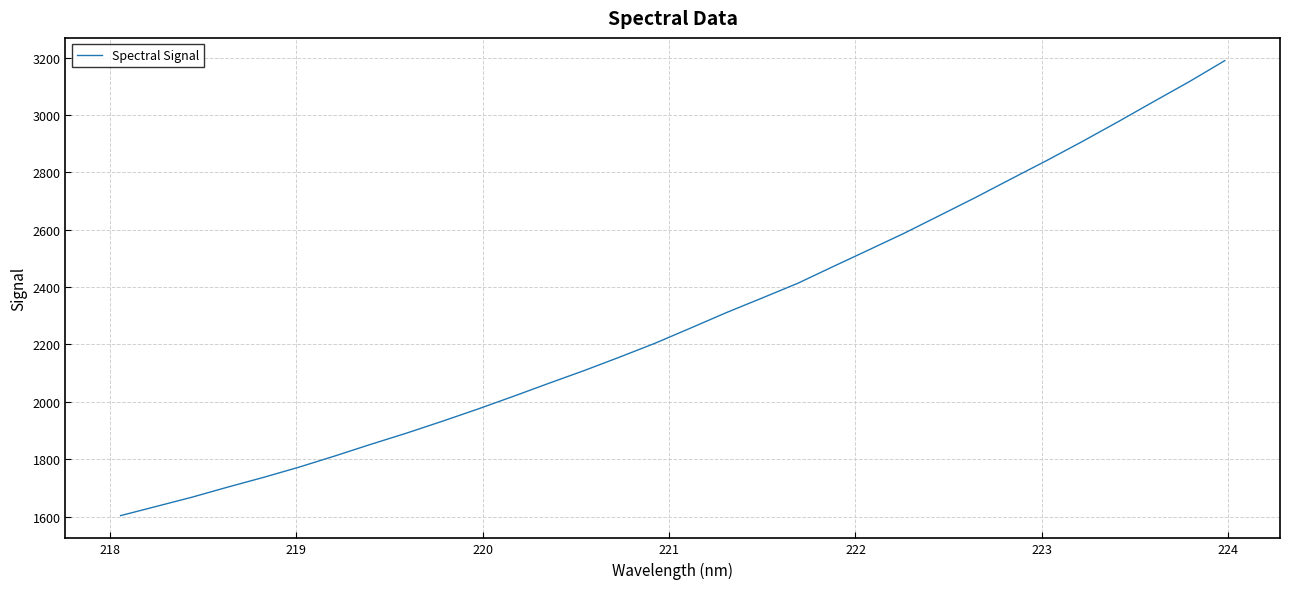

What is the maximum value shown in the chart?

3190.0